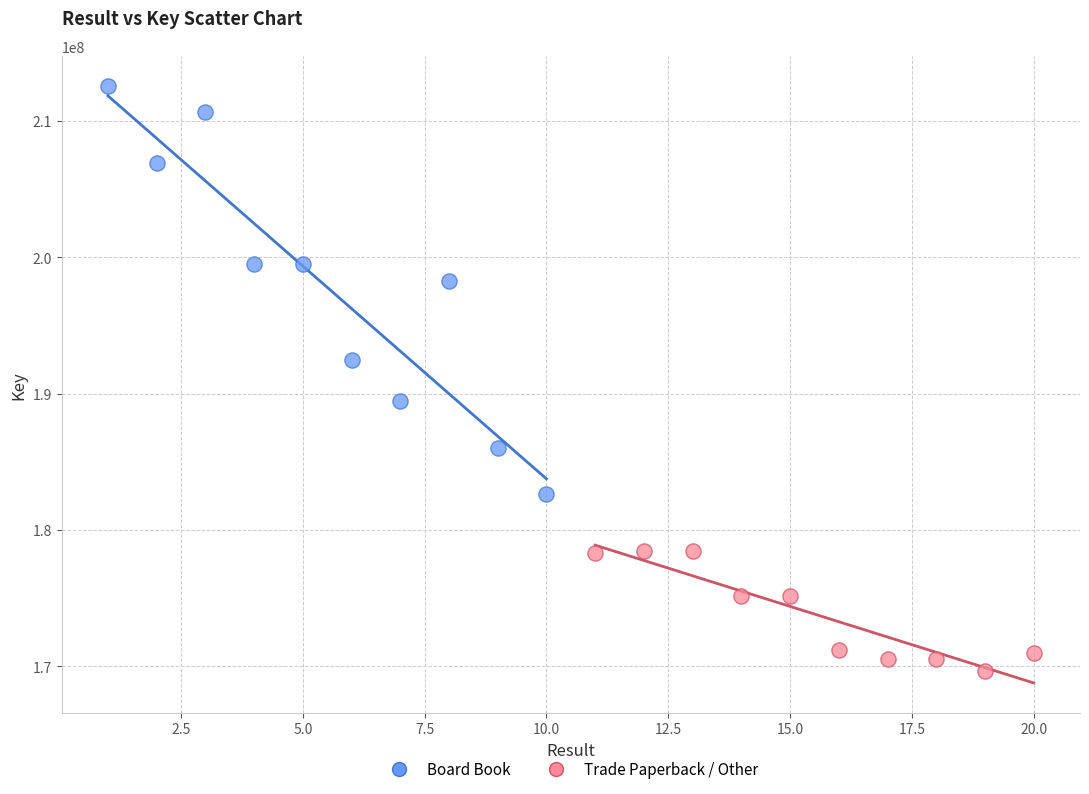

Which series contains the highest Y value?

Board Book